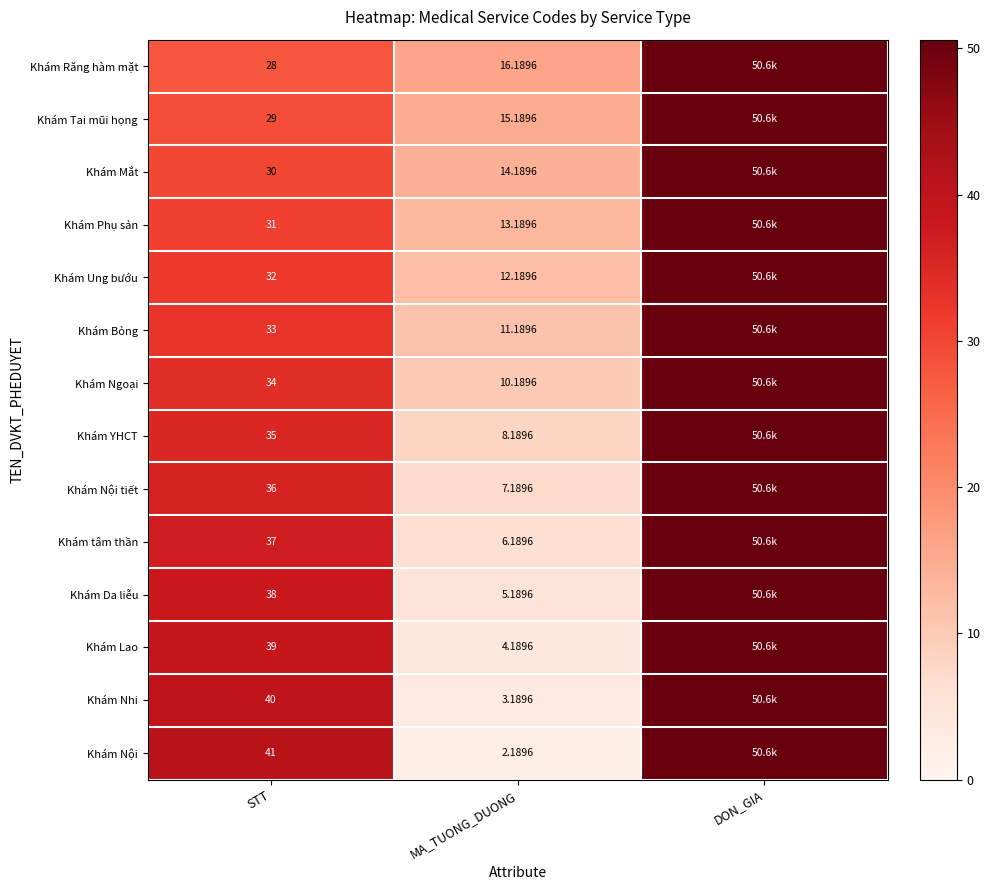

At which category does the chart reach its peak across all series?

DON_GIA